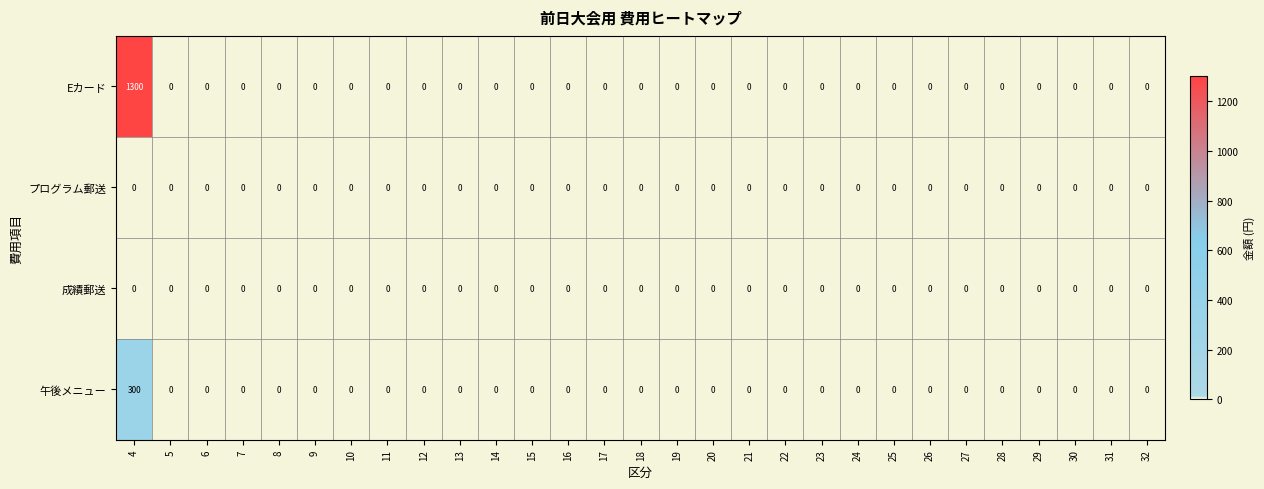

The 成績郵送 series shows 0 at 5. True or false?

True